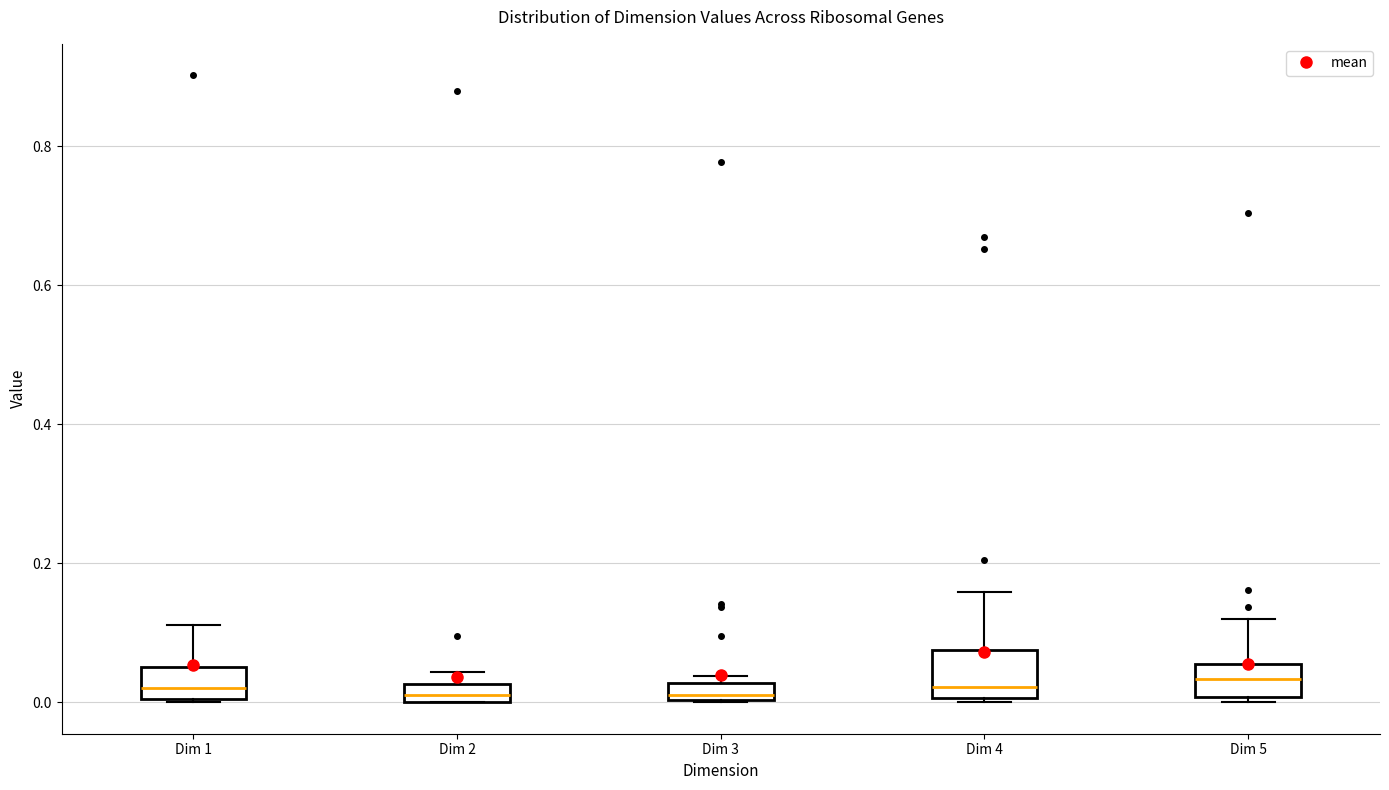

Where is the upper edge of the box for Dim 3 on the y-axis? The values are not printed on the chart, so give them approximately, as read against the axis.

0.02